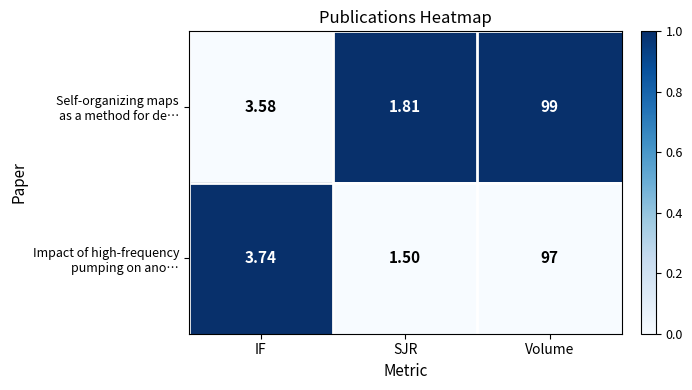

At which category is the sum across all series the highest?

Volume